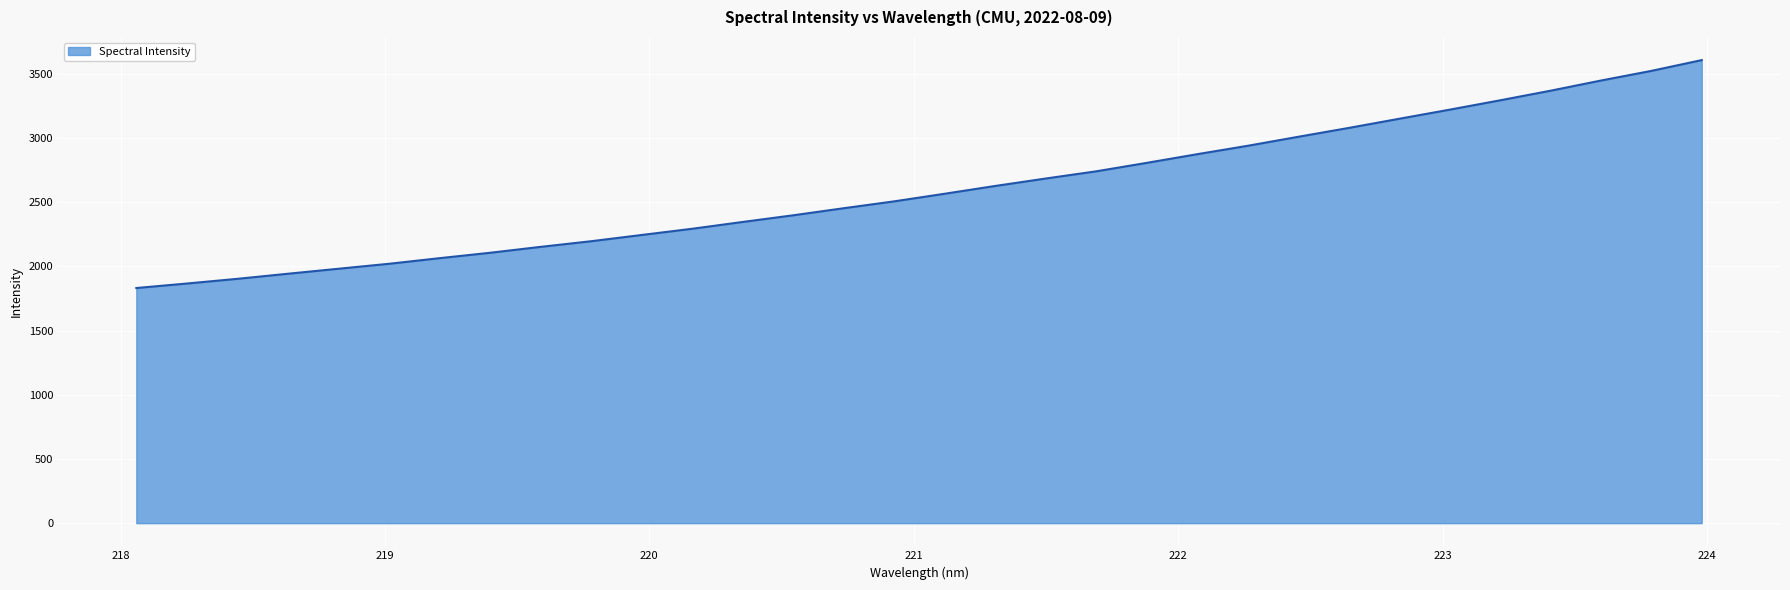

What is the greatest value displayed?

3607.9